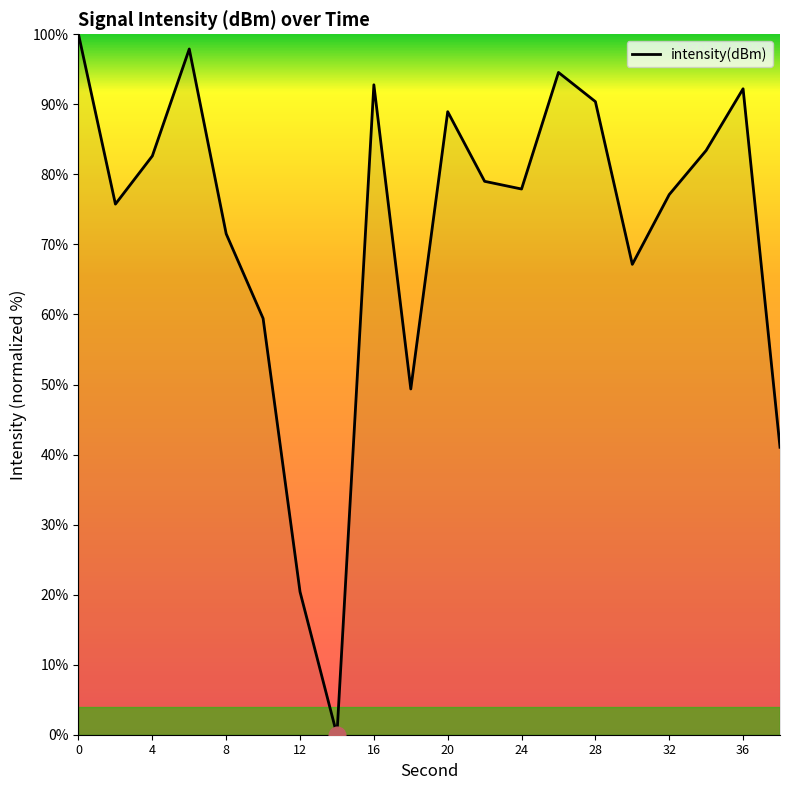

What is the greatest value displayed?

100.0